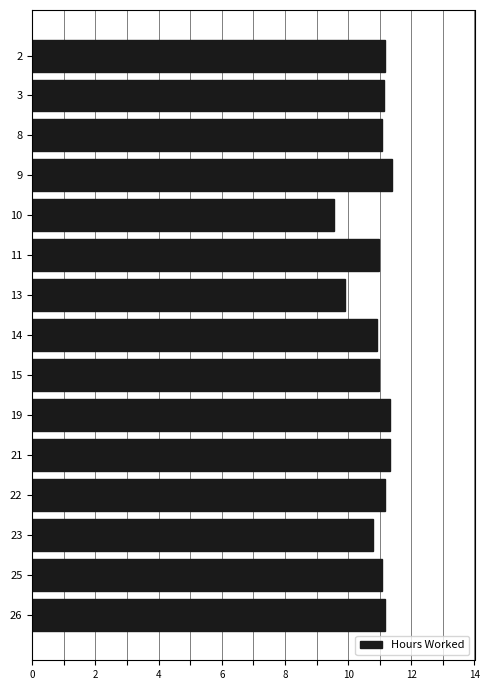

What is the value of the 7th bar from the top?

9.9